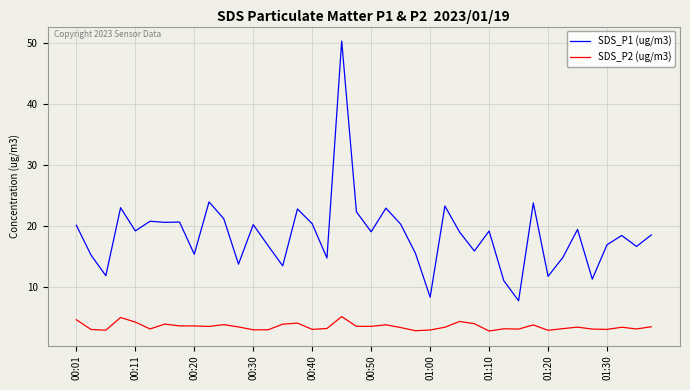

List the series in order of their overall mean, highest first.

SDS_P1 (ug/m3), SDS_P2 (ug/m3)